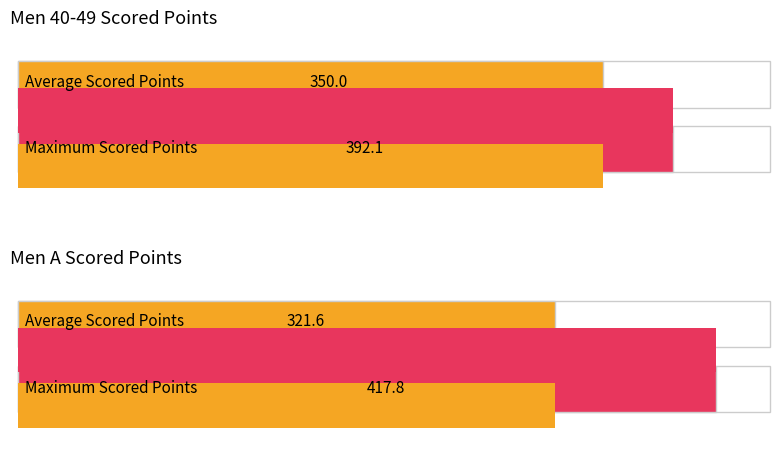

Which series has the largest total across all categories?

Maximum Scored Points